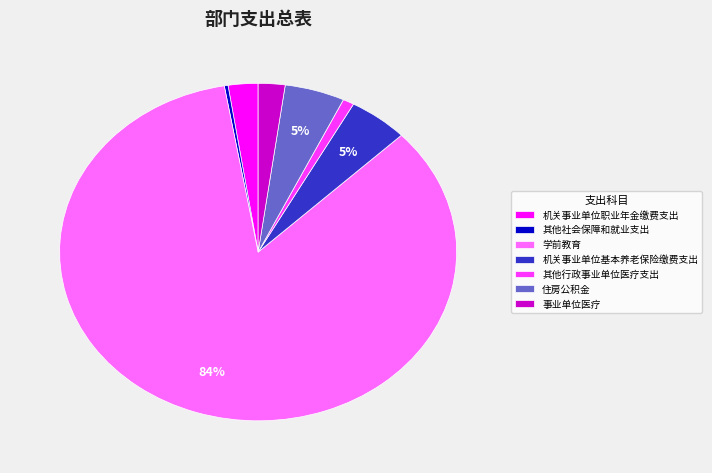

Count the number of slices in the pie.

7